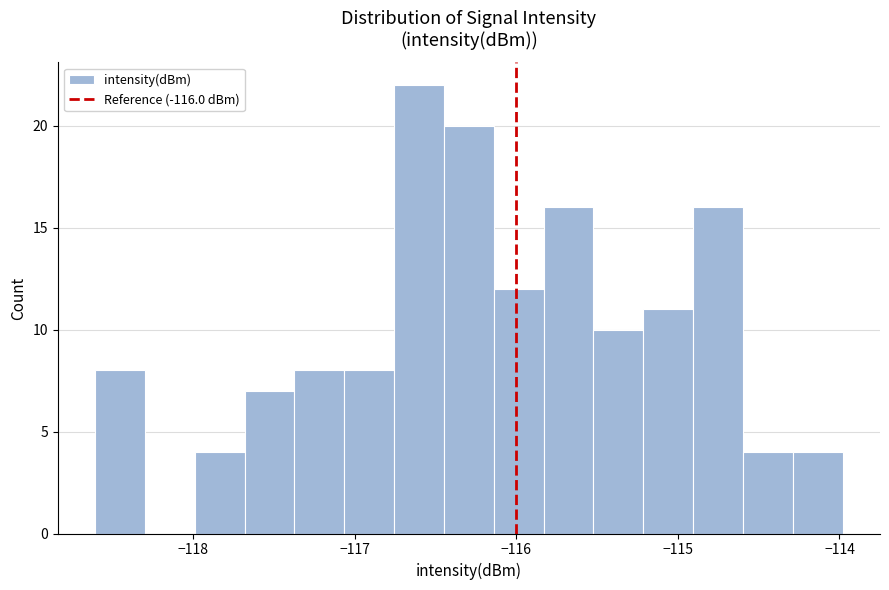

Around what value on the x-axis is the tallest bar? Give the approximate position of its centre, as read against the axis.

-116.6